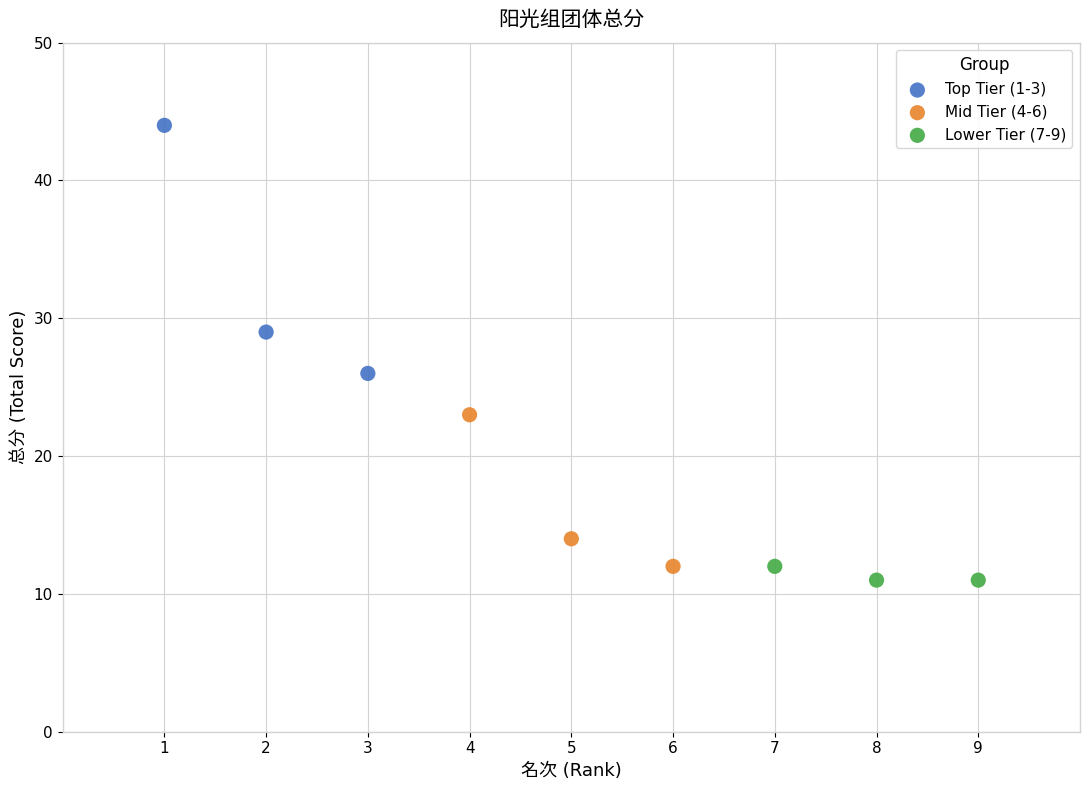

Which series has the largest Y range (max minus min)?

Top Tier (1-3)